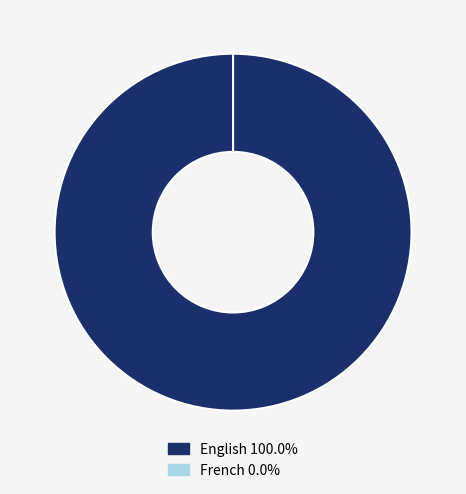

What is the smallest slice in the pie chart?

French